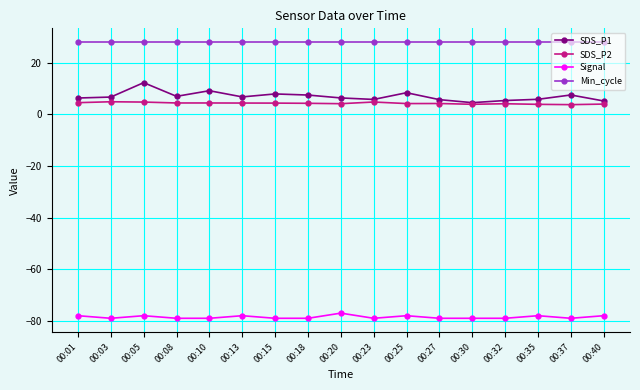

True or false: SDS_P2 and Signal cross at least once.

False